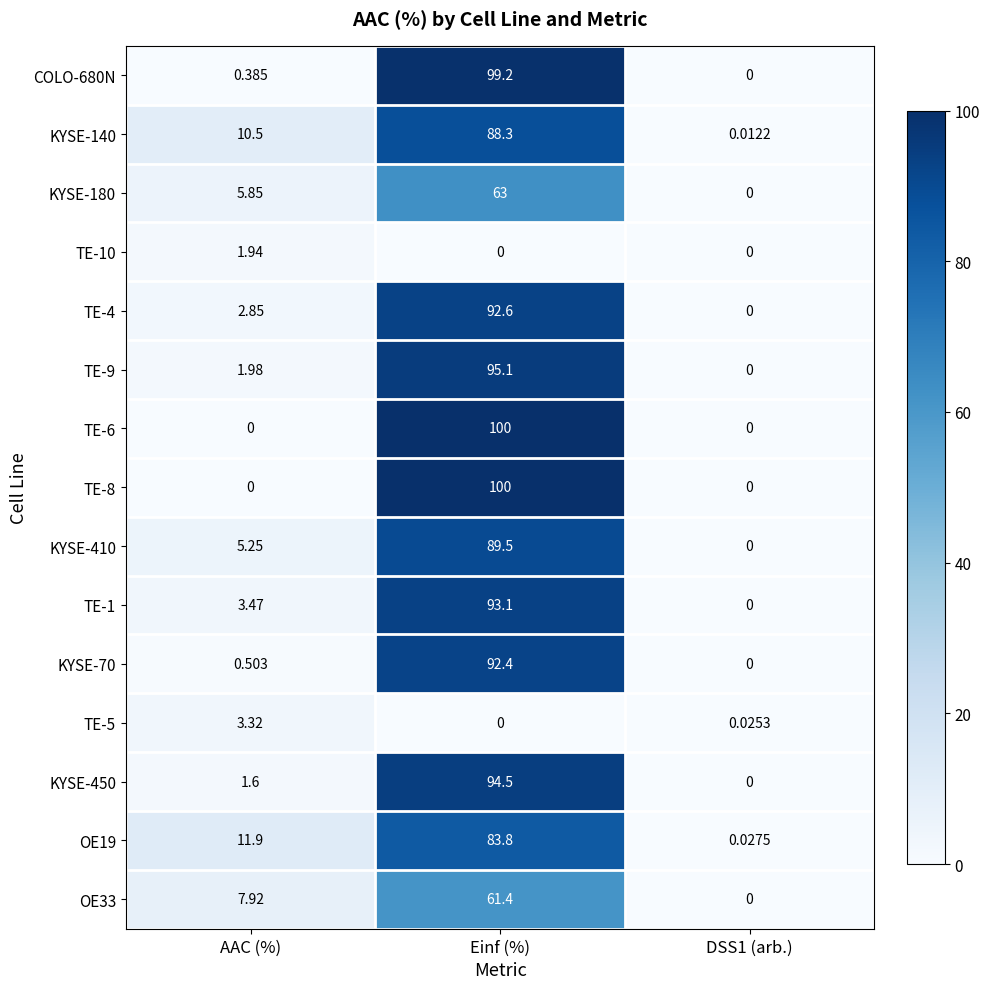

Which category has the highest value in the TE-6 series?

Einf (%)